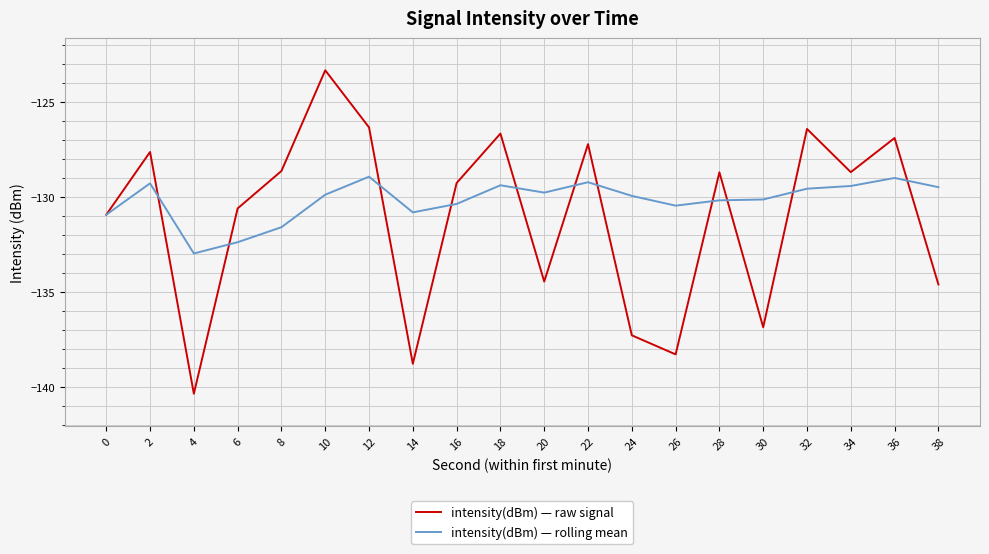

Which series ends up on top after the final intersection of intensity(dBm) — raw signal and intensity(dBm) — rolling mean?

intensity(dBm) — rolling mean